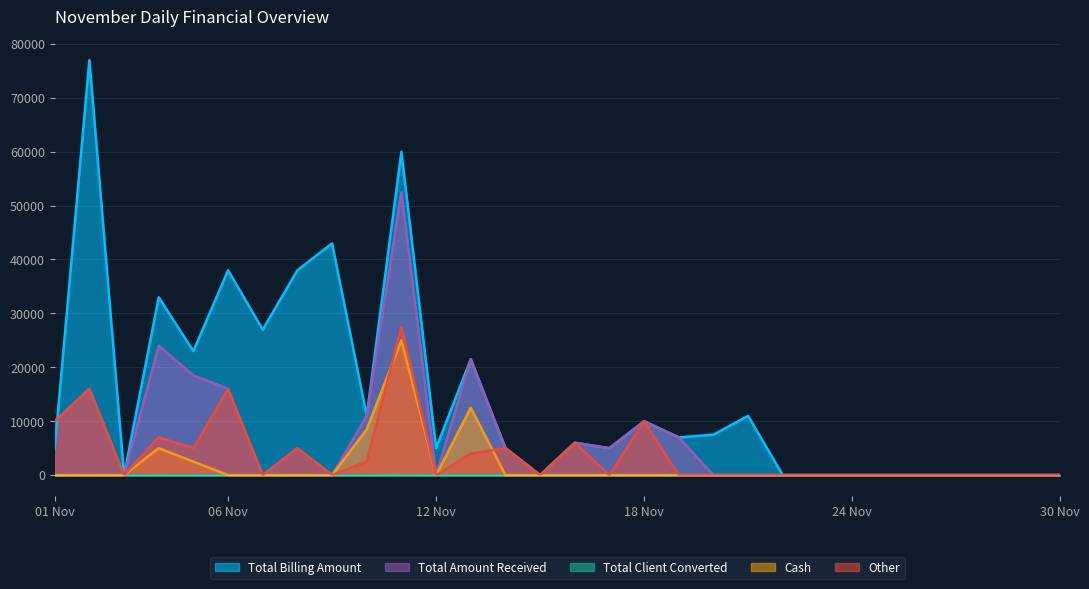

At which category does Other reach its first local valley?

03 Nov